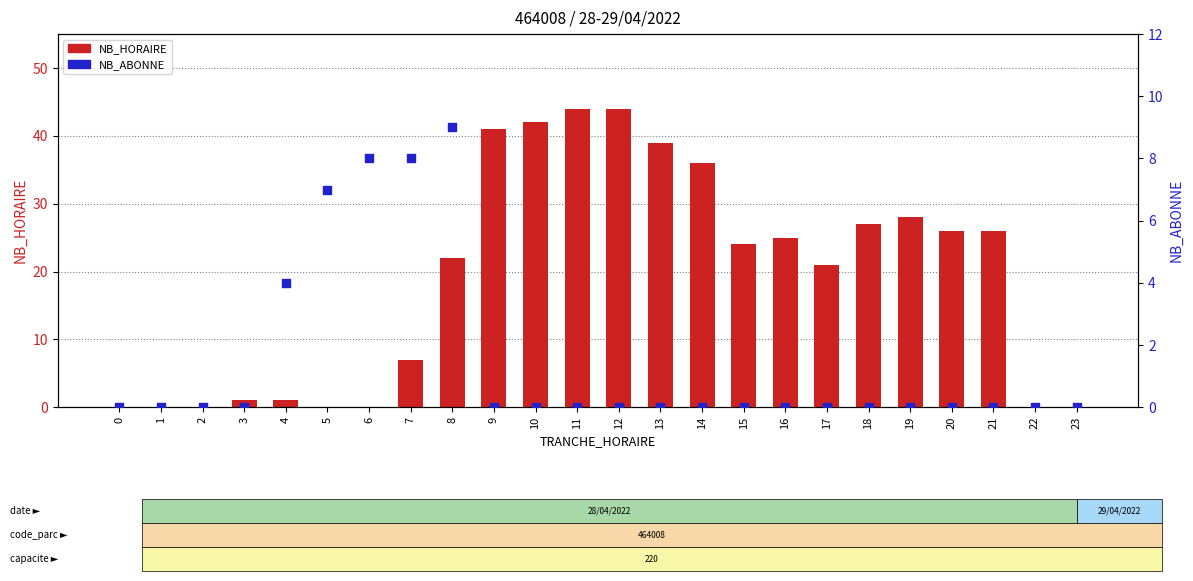

At which category is the sum across all series the highest?

11